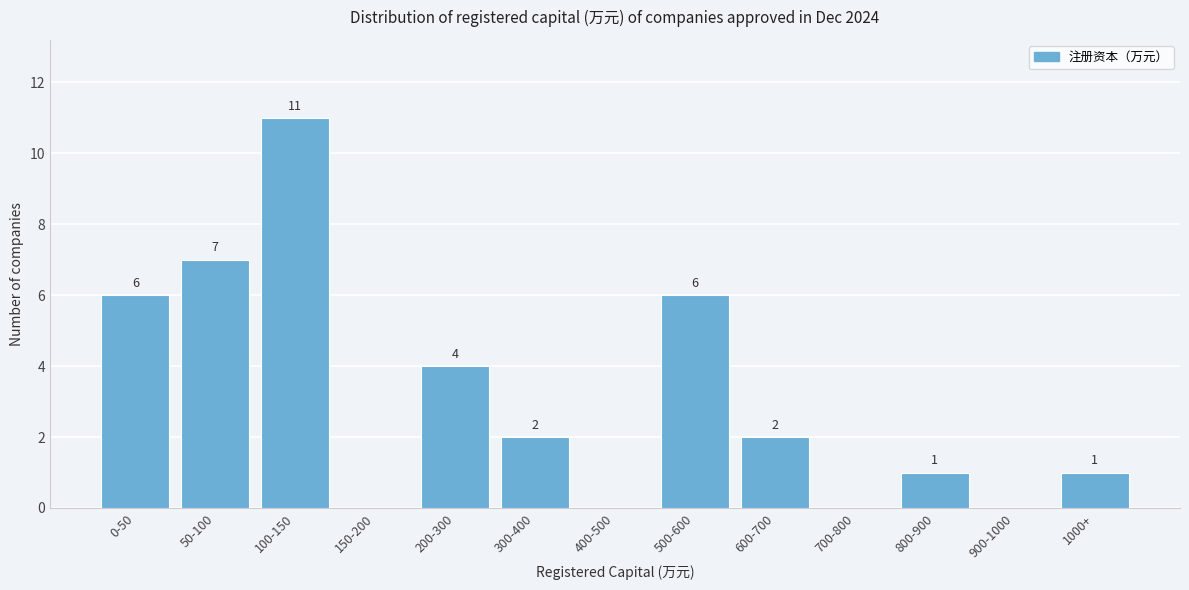

Reading left to right, transcribe all the data shown in this chart.

0-50=6	50-100=7	100-150=11	150-200=0	200-300=4	300-400=2	400-500=0	500-600=6	600-700=2	700-800=0	800-900=1	900-1000=0	1000+=1